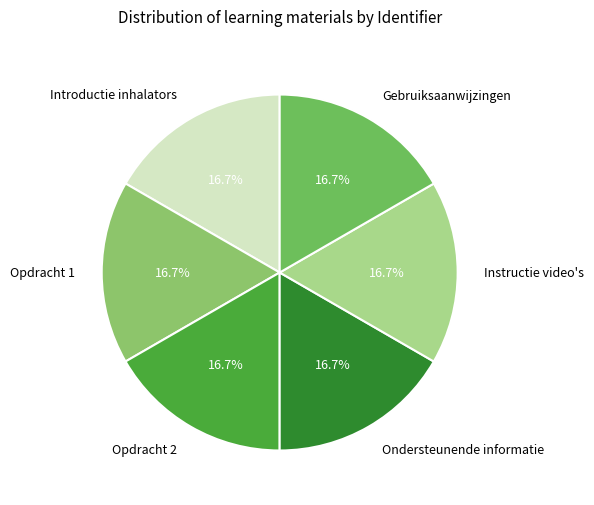

To the nearest percent, what is the average slice percentage?

17%